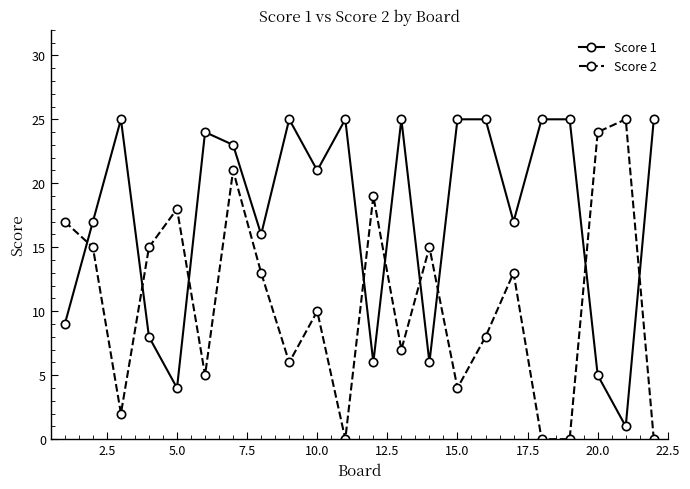

Rank the series by their average value, from lowest to highest.

Score 2, Score 1